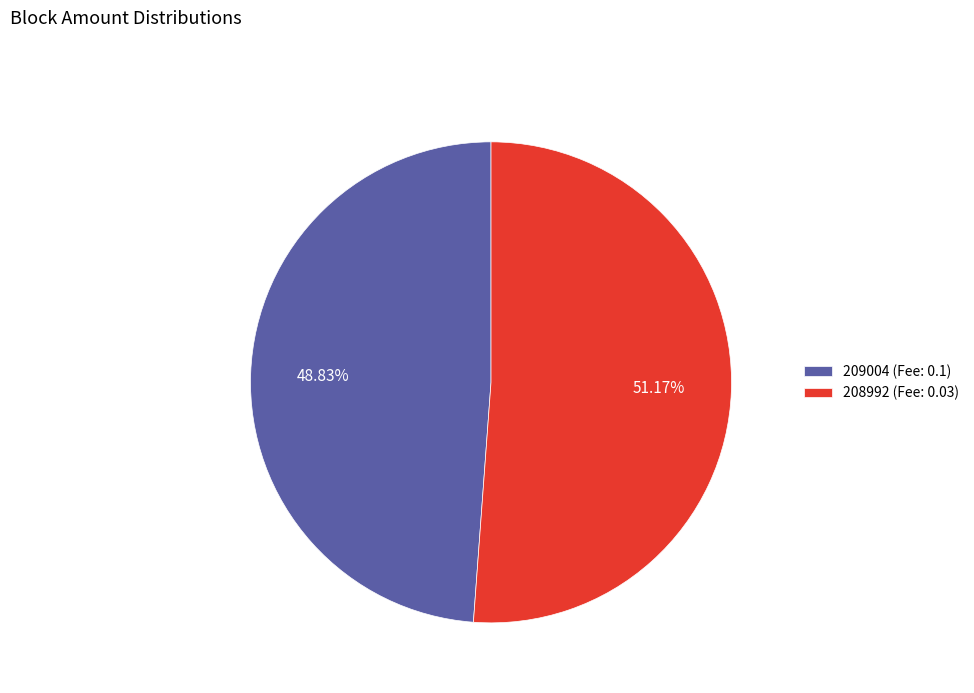

Does any single category account for the majority?

Yes